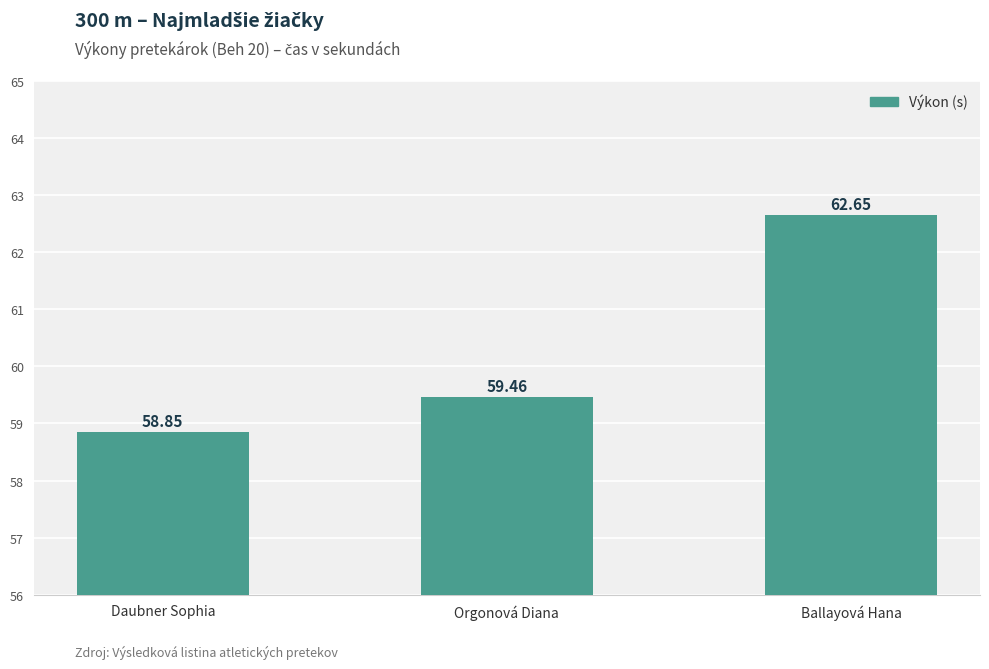

What is the change in value from Daubner Sophia to Orgonová Diana?

+0.6